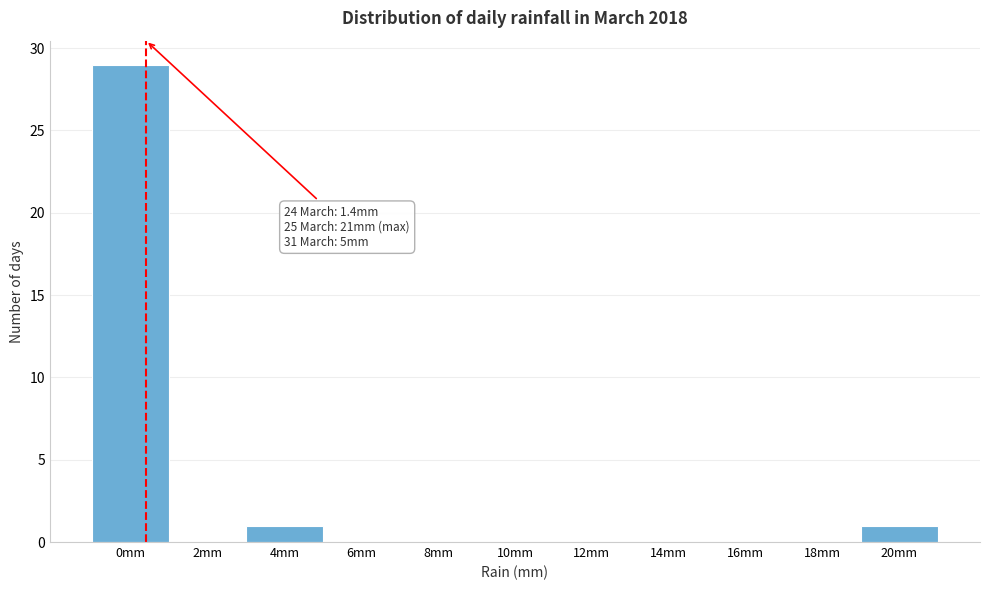

Reading right to left, list all the values displayed in this chart.

20mm=1	18mm=0	16mm=0	14mm=0	12mm=0	10mm=0	8mm=0	6mm=0	4mm=1	2mm=0	0mm=29